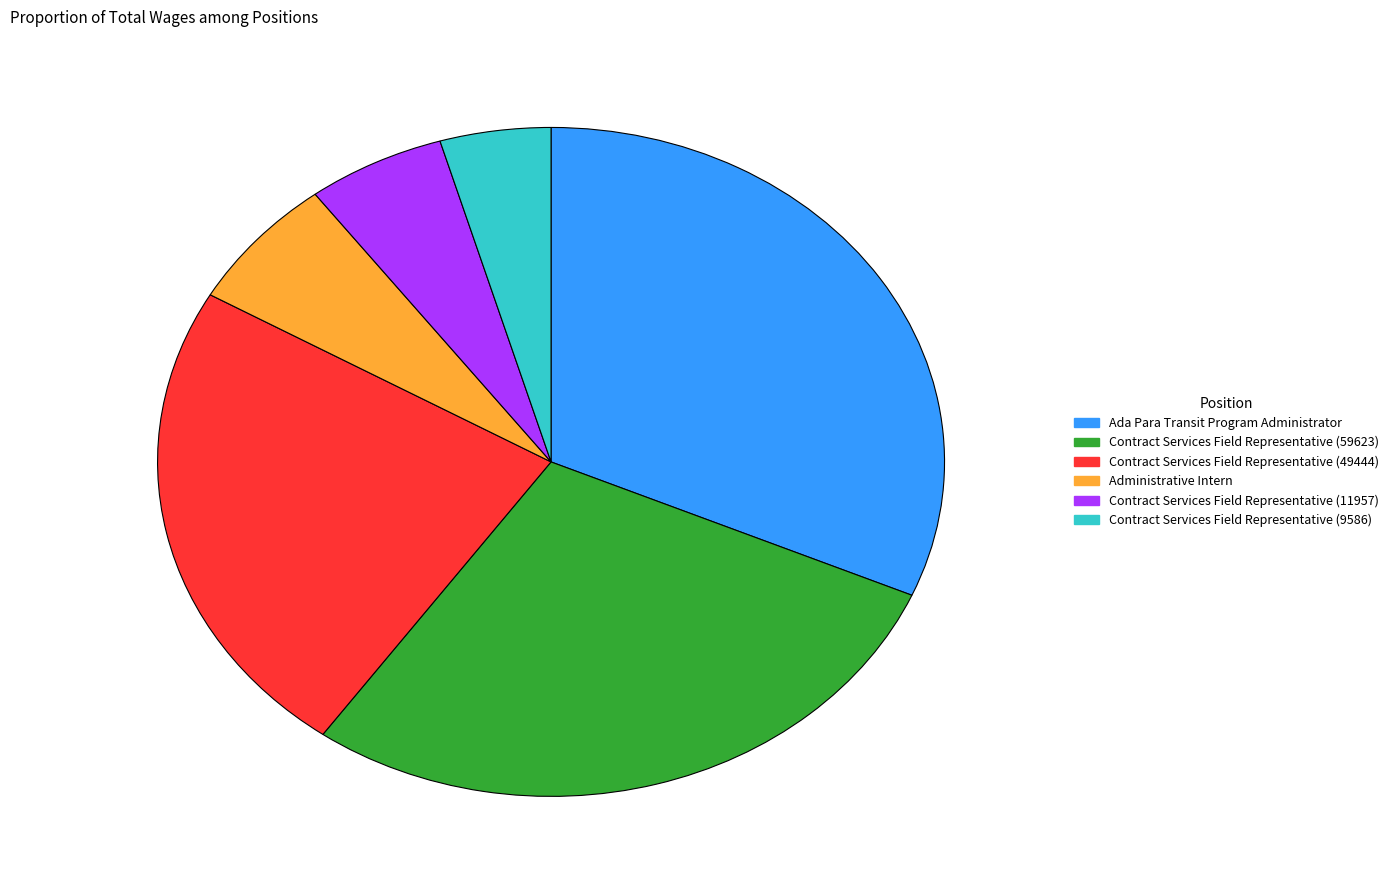

Rank the categories by value from lowest to highest.

Contract Services Field Representative (9586), Contract Services Field Representative (11957), Administrative Intern, Contract Services Field Representative (49444), Contract Services Field Representative (59623), Ada Para Transit Program Administrator